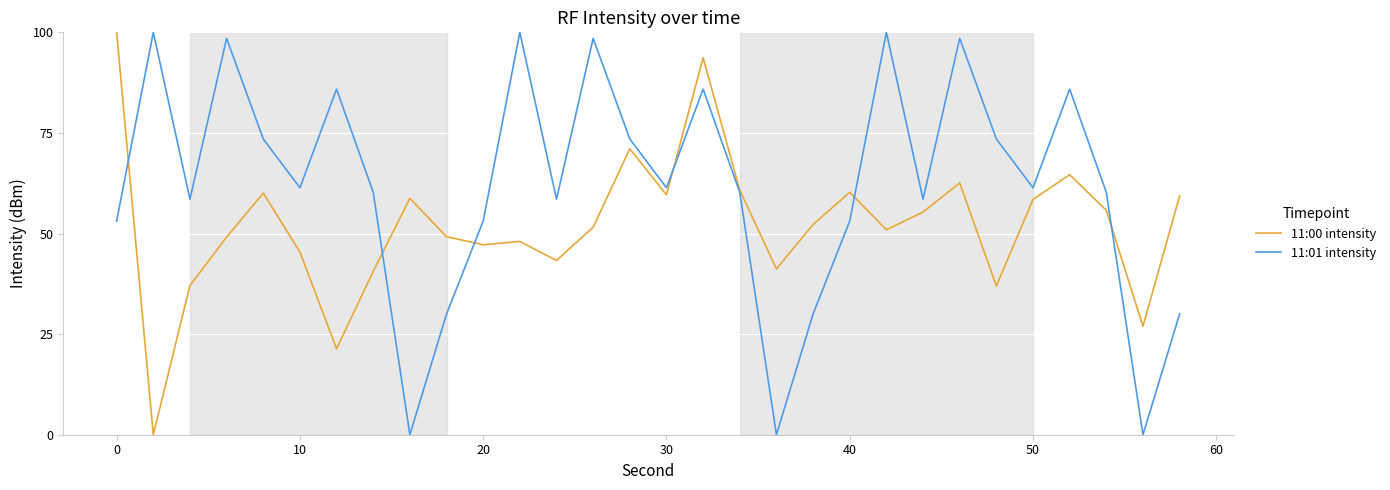

How many values in the 11:00 intensity series exceed 52?

15